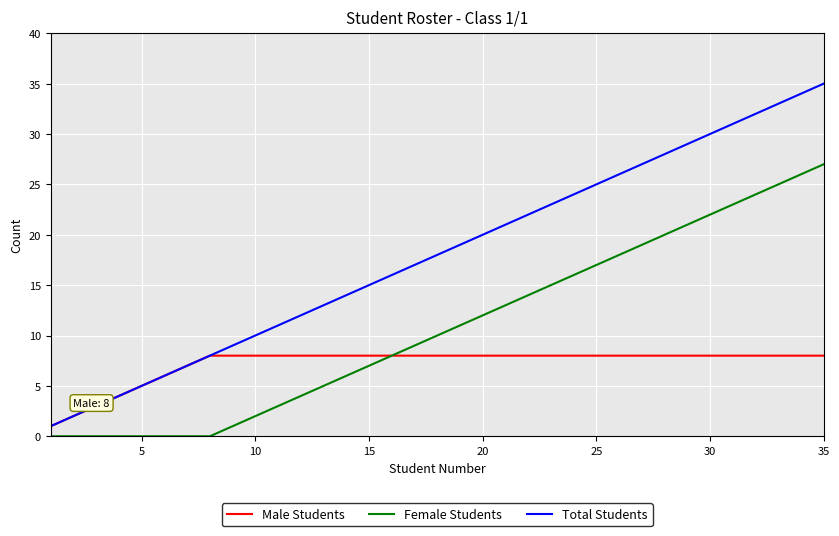

Rank the series by their average value, from lowest to highest.

Male Students, Female Students, Total Students